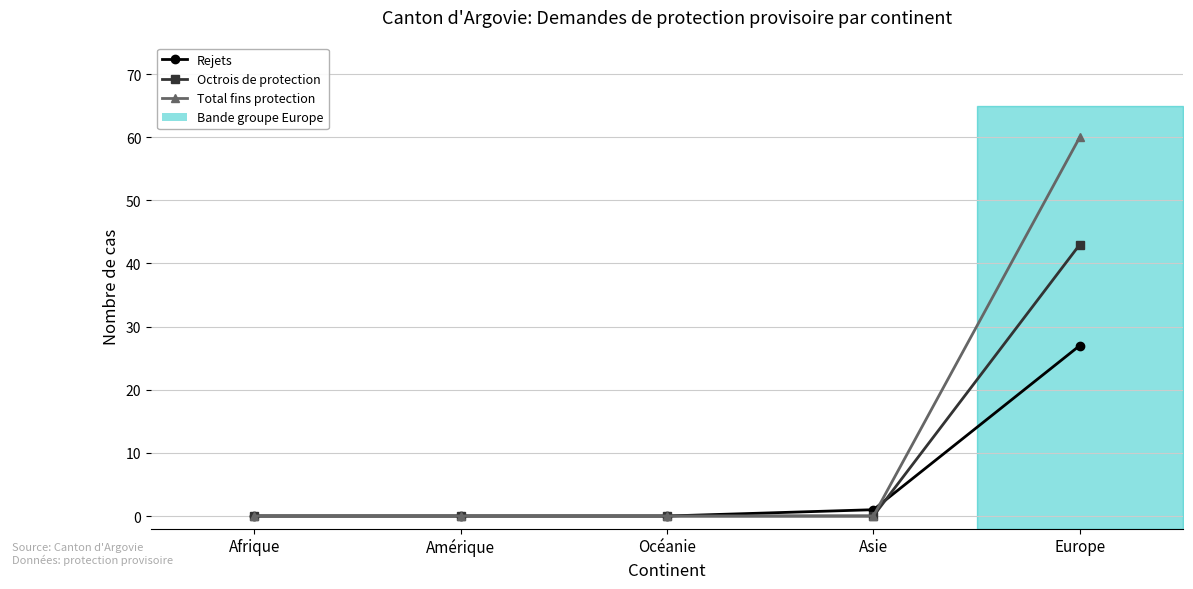

Which series has the largest total across all categories?

Total